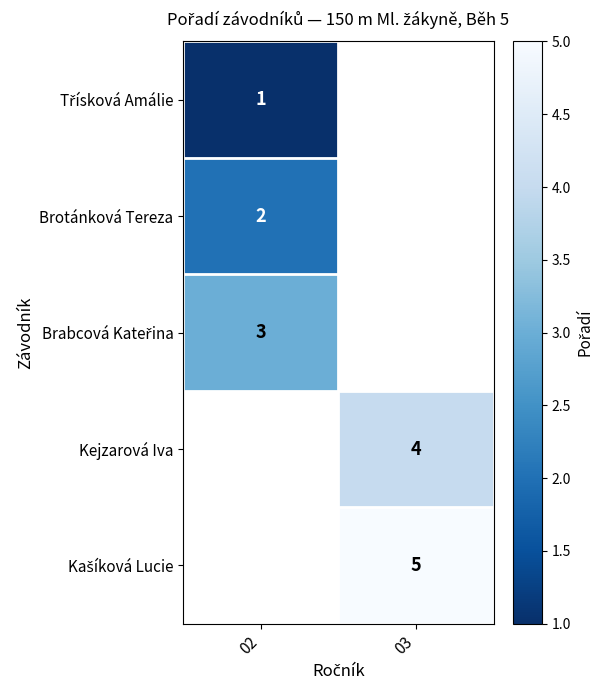

At which category does the chart reach its minimum across all series?

02